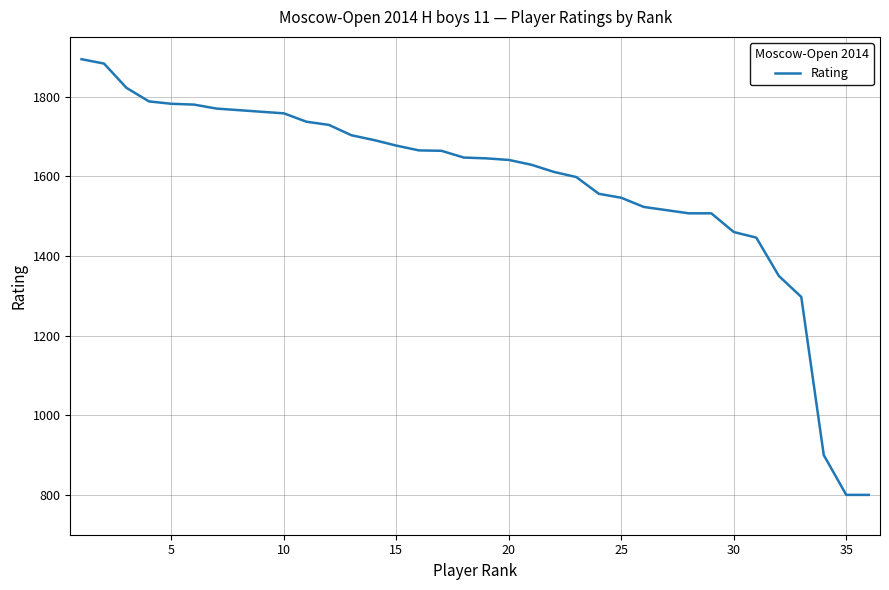

What is the difference between the maximum and minimum values?

1094